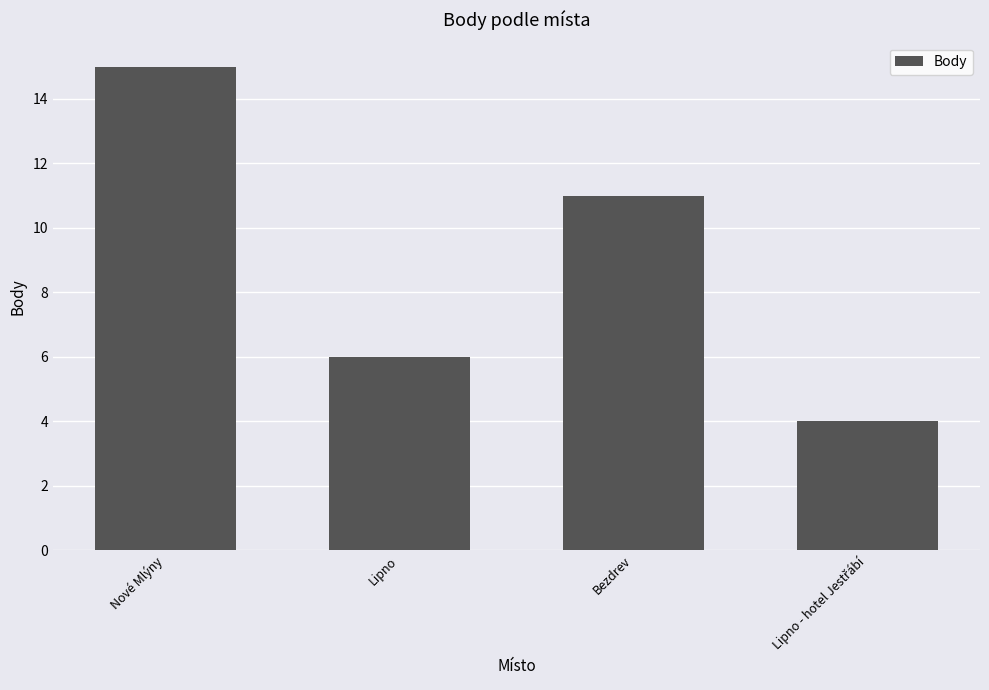

What position from the left is Nové Mlýny?

1